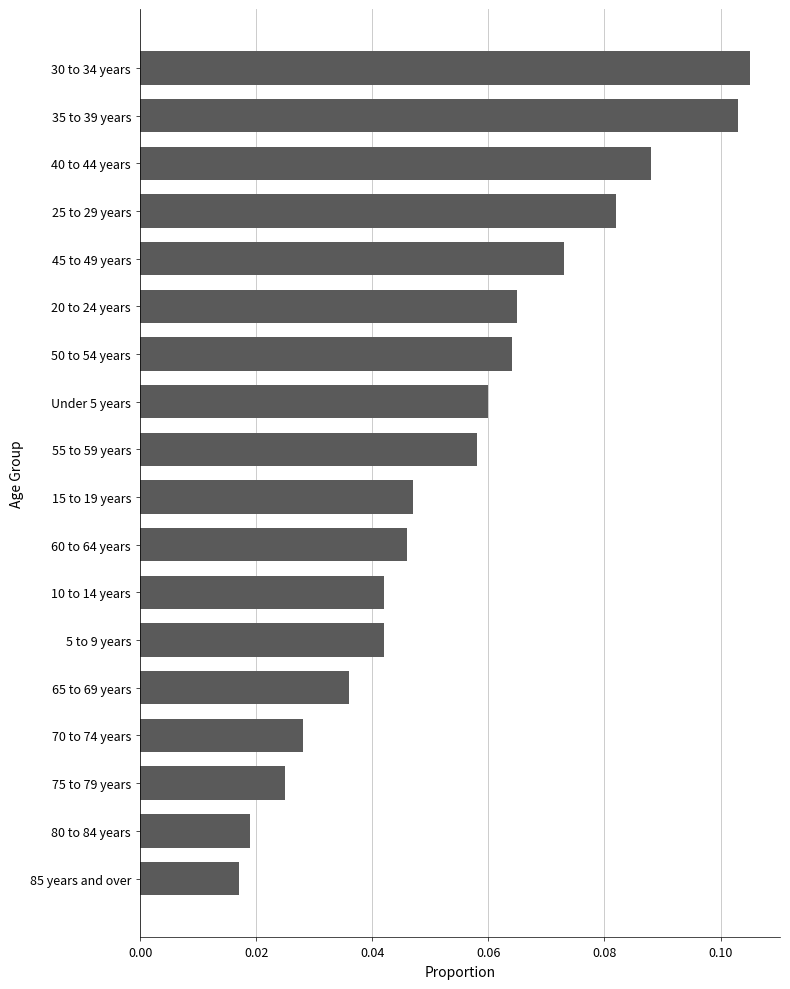

At which category does the chart reach its peak across all series?

30 to 34 years